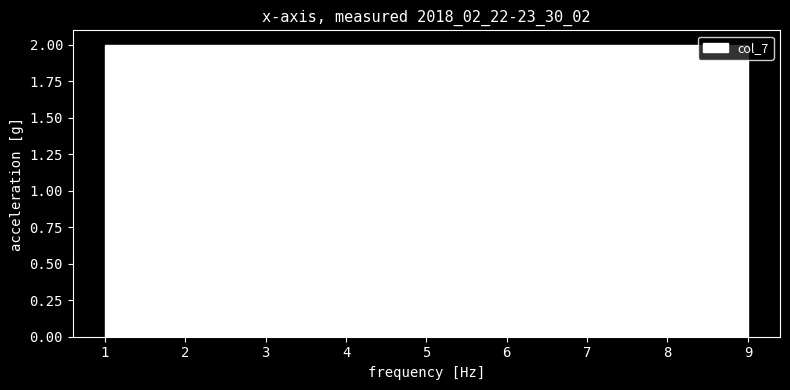

Reading left to right, transcribe this chart: for each bar, give the range it covers on the x-axis and its height. Neither the bar edges nor the heights are printed on the chart, so give them approximately, as read against the axes.

1.0 to 1.9: 2
1.9 to 2.8: 2
2.8 to 3.7: 2
3.7 to 4.6: 2
4.6 to 5.4: 2
5.4 to 6.3: 2
6.3 to 7.2: 2
7.2 to 8.1: 2
8.1 to 9.0: 2